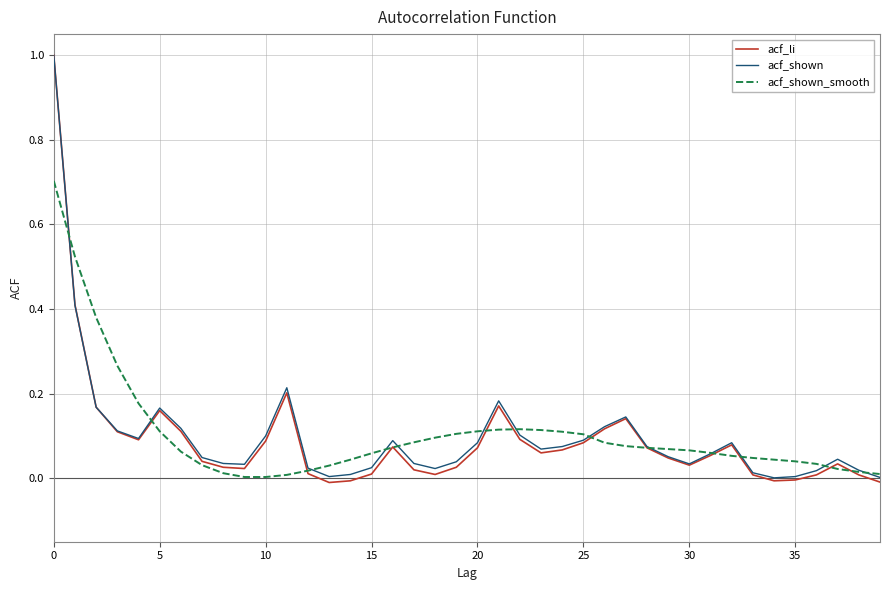

Which series has the largest range (max minus min)?

acf_li